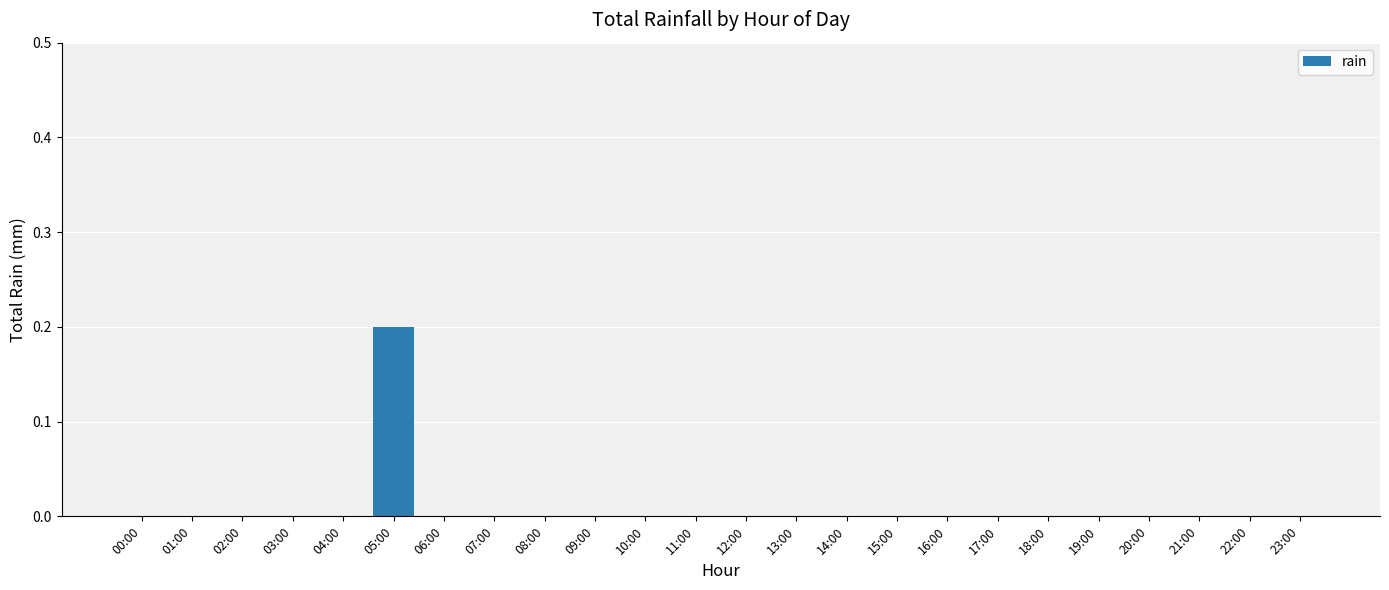

Count the number of categories in the chart.

24